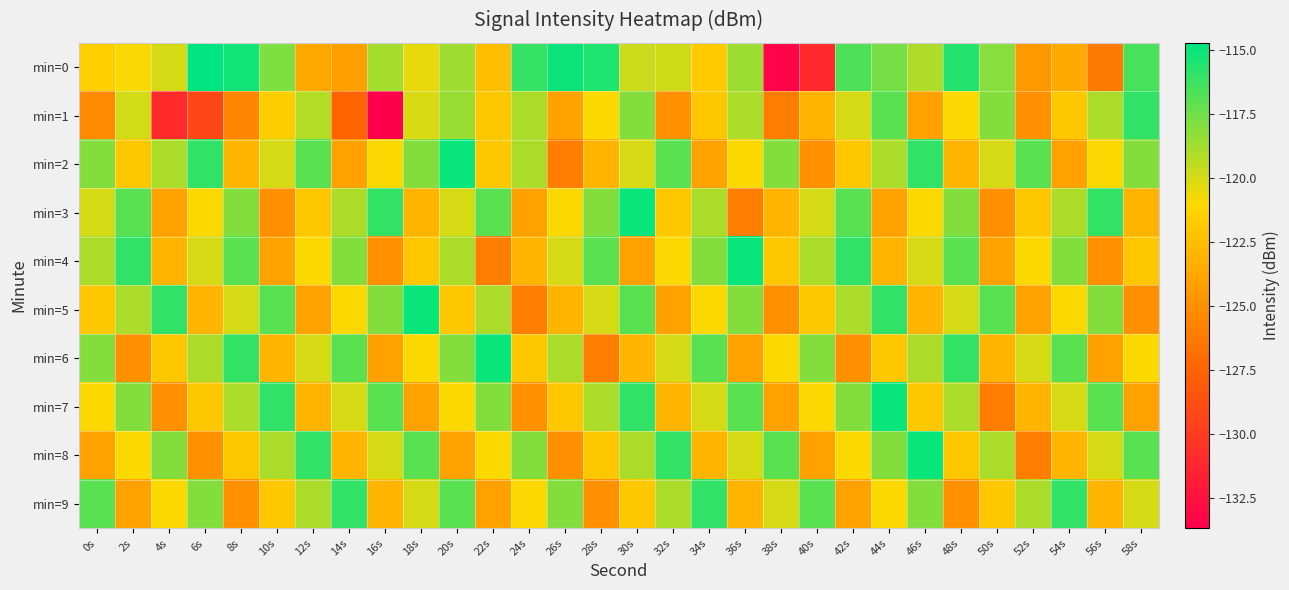

Which has a higher value, 40s or 36s?

36s